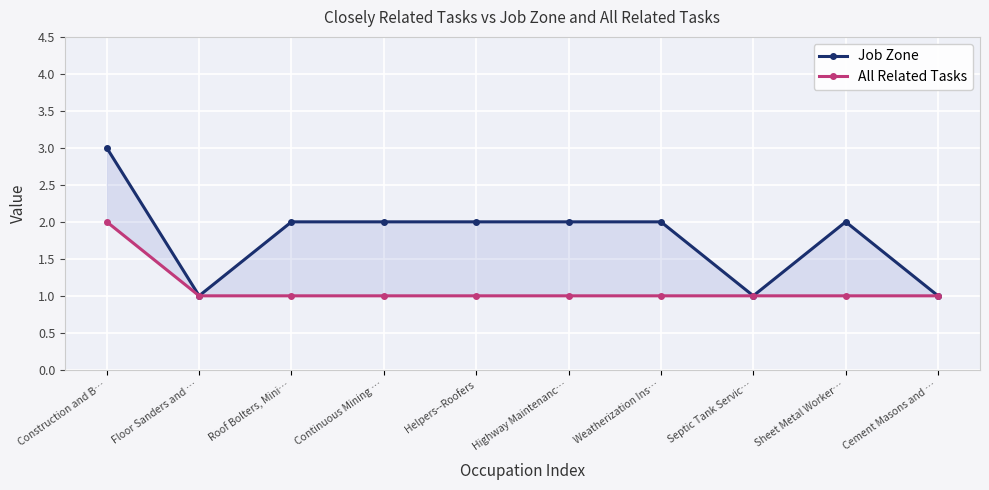

What is the difference between the Job Zone values at Helpers--Roofers and Construction and B…?

1